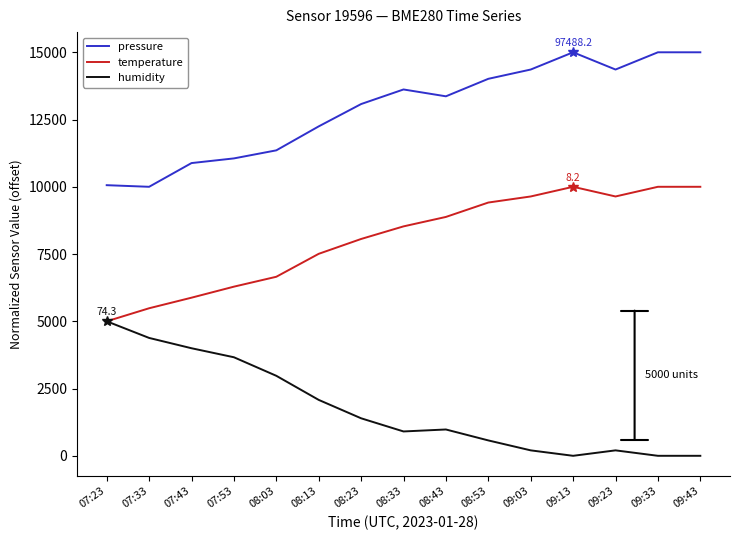

What is the difference between the highest and lowest values at 08:13?

10167.7